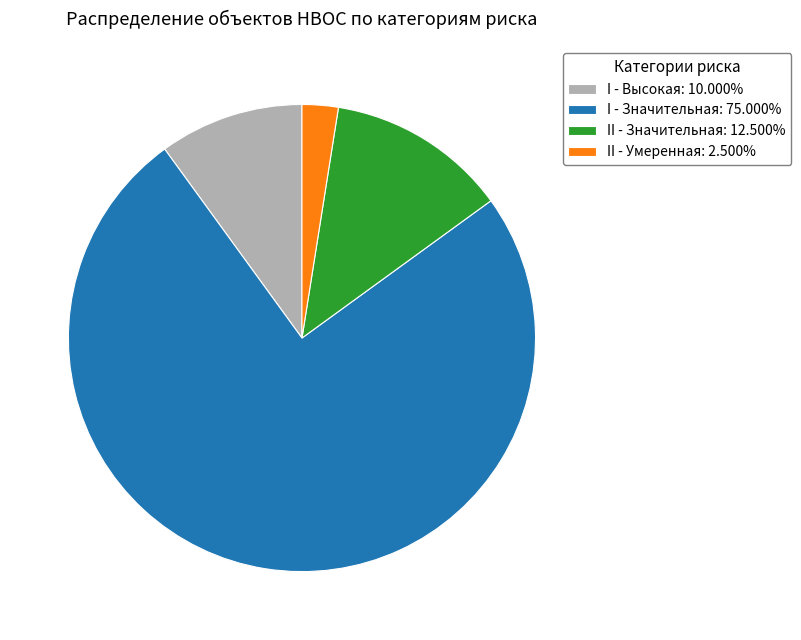

Approximately how many times larger is the value at I - Высокая: 10.000% compared to II - Умеренная: 2.500%?

4.0